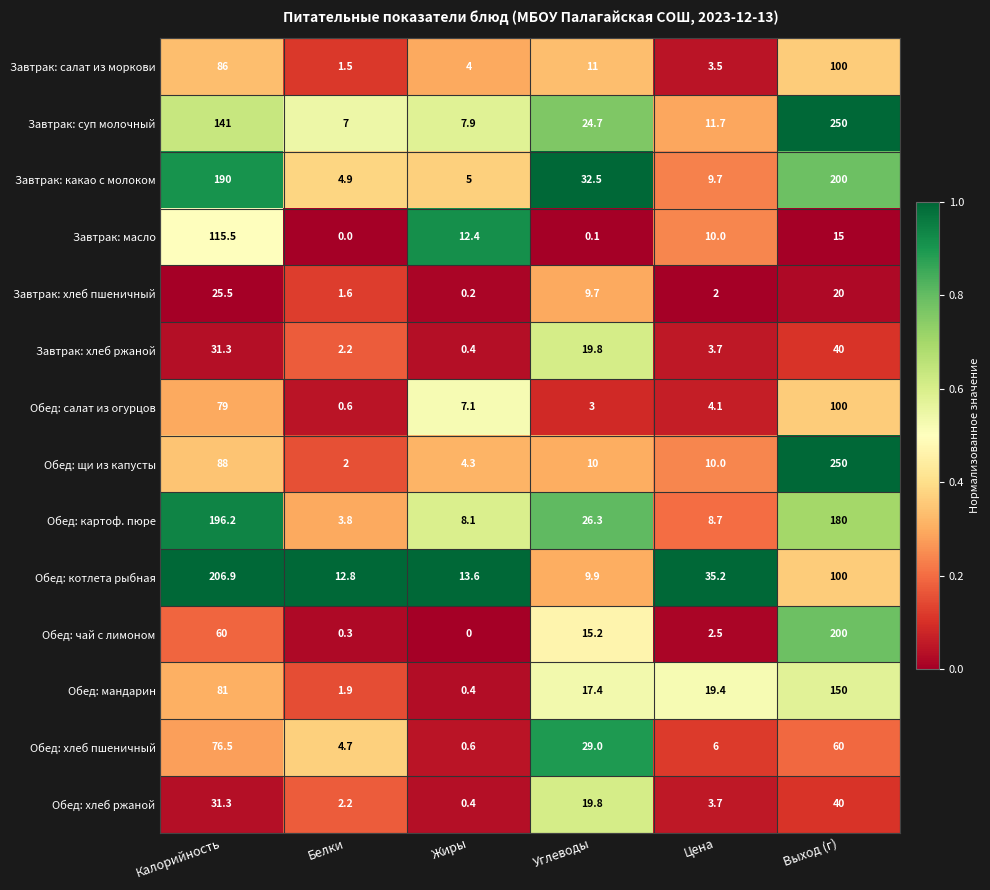

Is it true that Обед: котлета рыбная equals 12.8 at Белки?

True